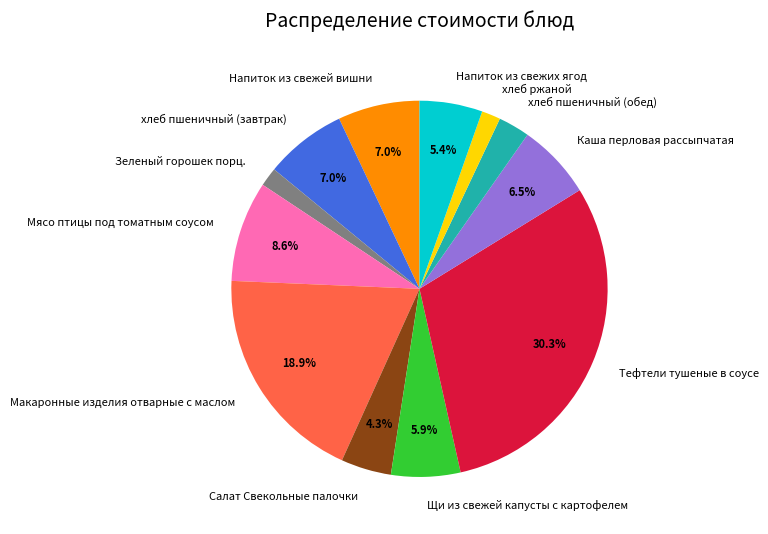

To the nearest percent, what percentage of the pie is Зеленый горошек порц.?

2%